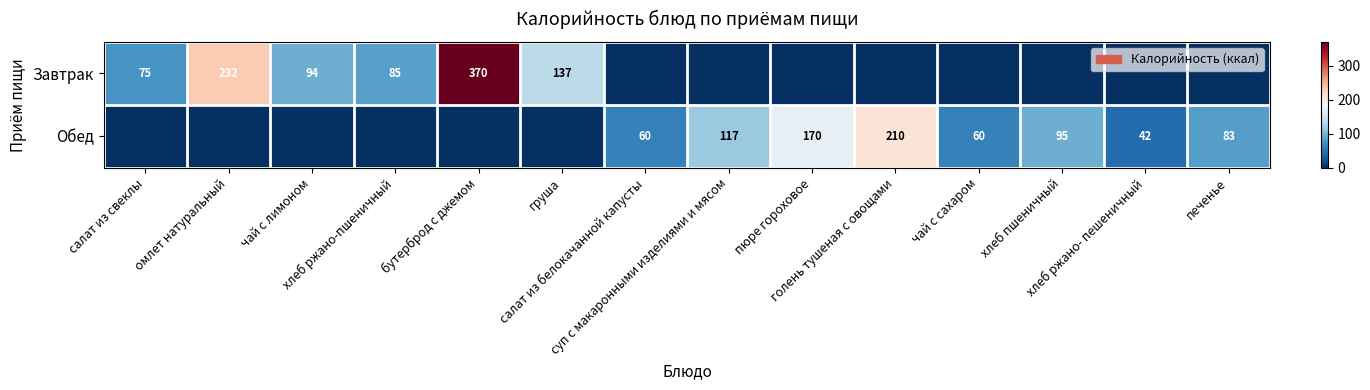

Which category has the highest value in the Обед series?

голень тушеная с овощами